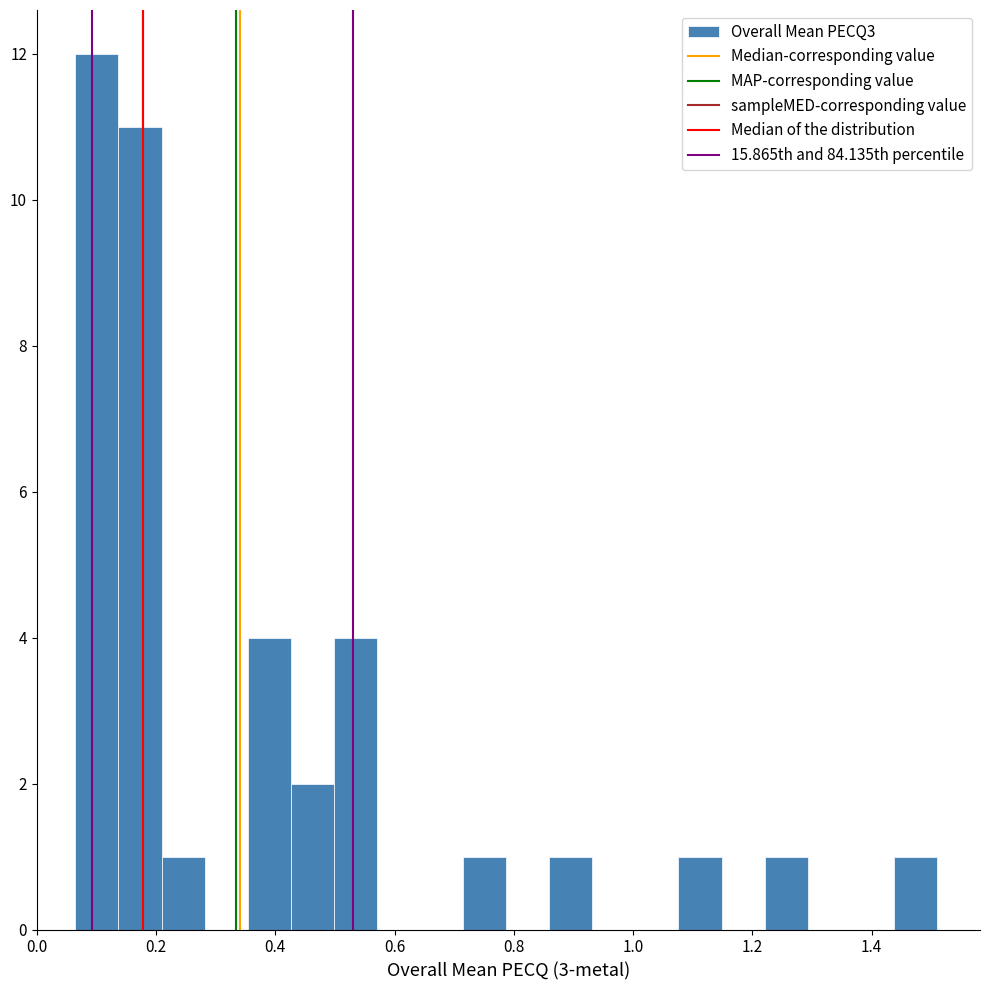

Read against the x-axis, roughly where is the centre of the tallest bar?

0.10